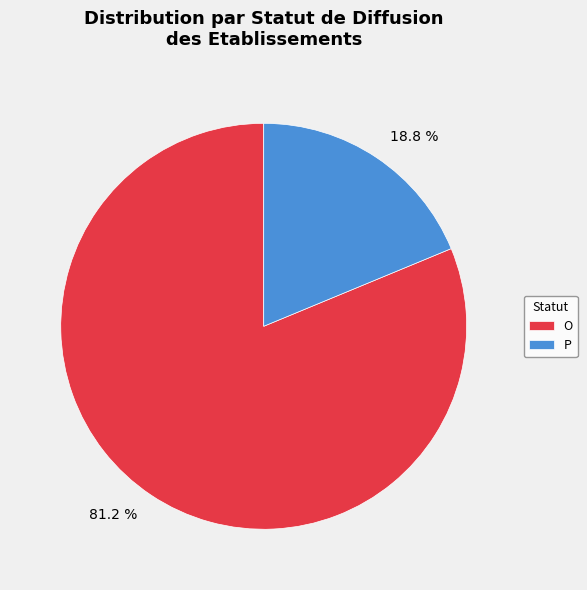

To the nearest percent, what is the difference between the P and O slice percentages?

62%